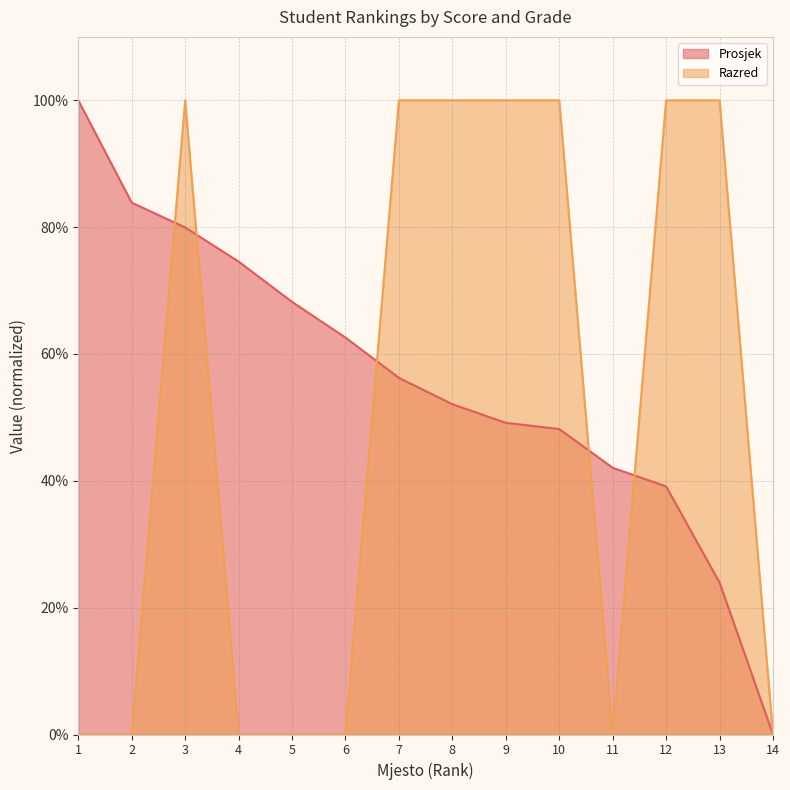

In Razred, how many points are higher than both neighbors (excluding endpoints)?

1